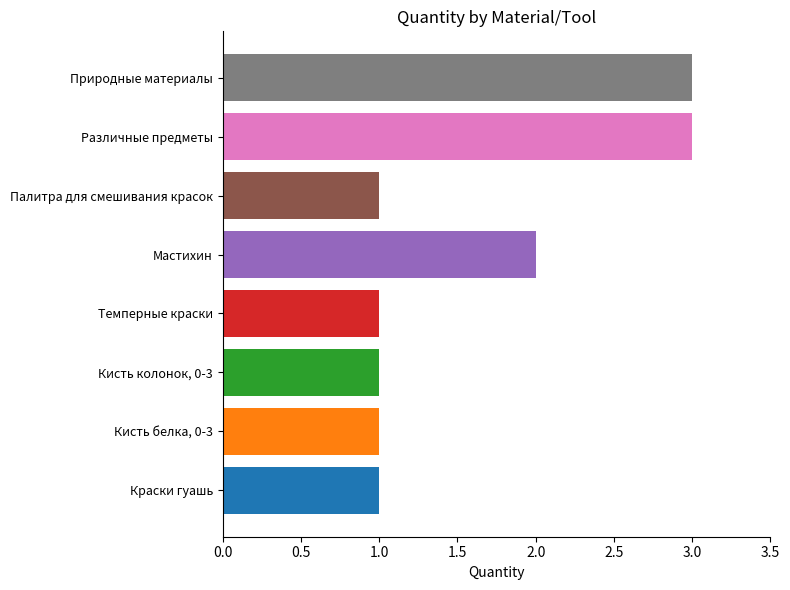

What is the sum of all values?

13